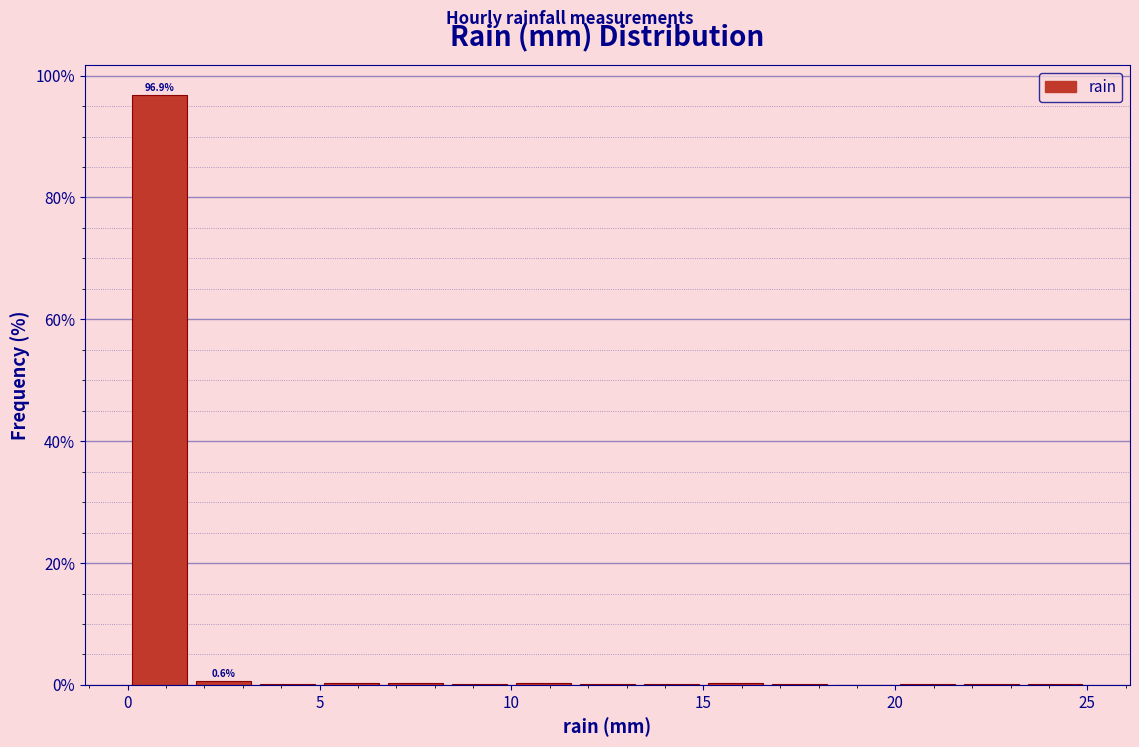

Around what value on the x-axis is the tallest bar? Give the approximate position of its centre, as read against the axis.

1.0